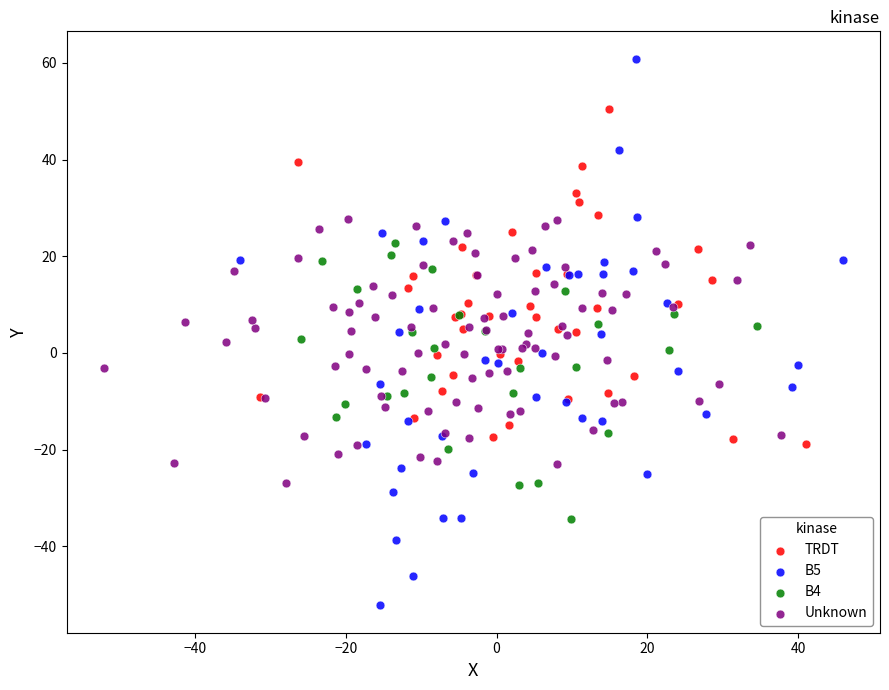

Which series contains the lowest Y value?

B5